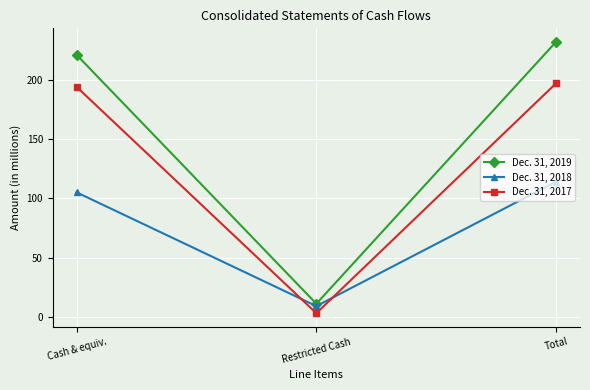

How many series are shown in this chart?

3